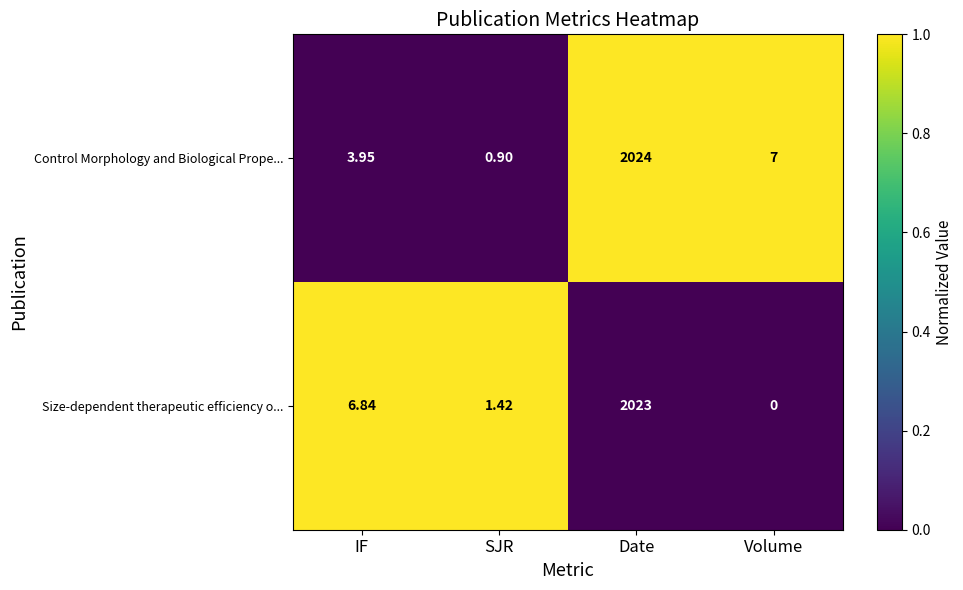

List the labels in order of Control Morphology and Biological Prope... value, smallest first.

SJR, IF, Volume, Date